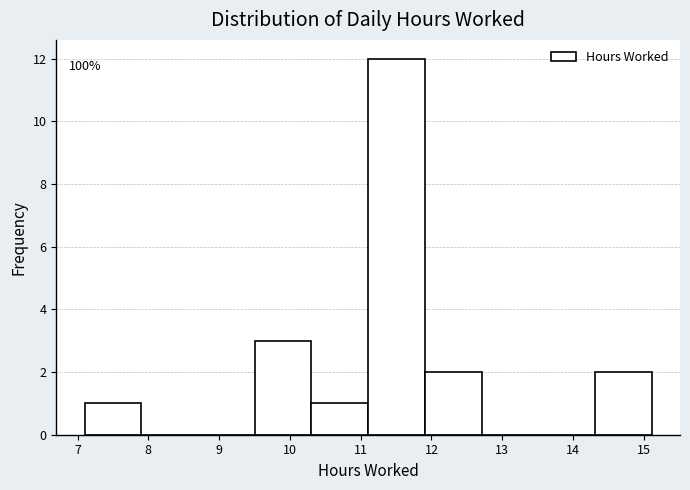

Which range on the x-axis has the tallest bar?

11.1 to 11.9